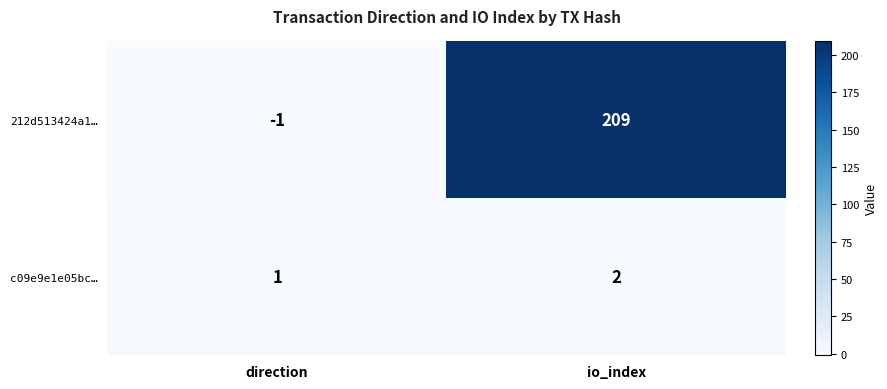

List the series in order of their peak value, highest first.

212d513424a1…, c09e9e1e05bc…